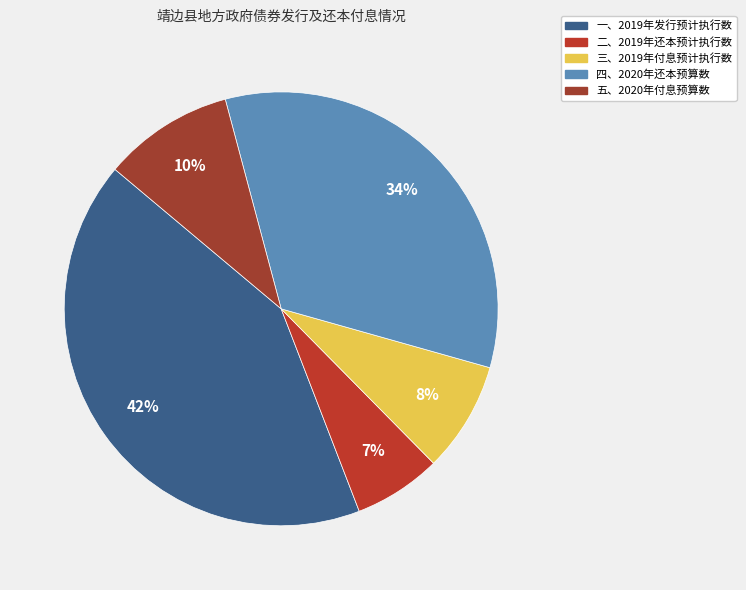

What portion of the pie excludes 二、2019年还本预计执行数?

93.5%